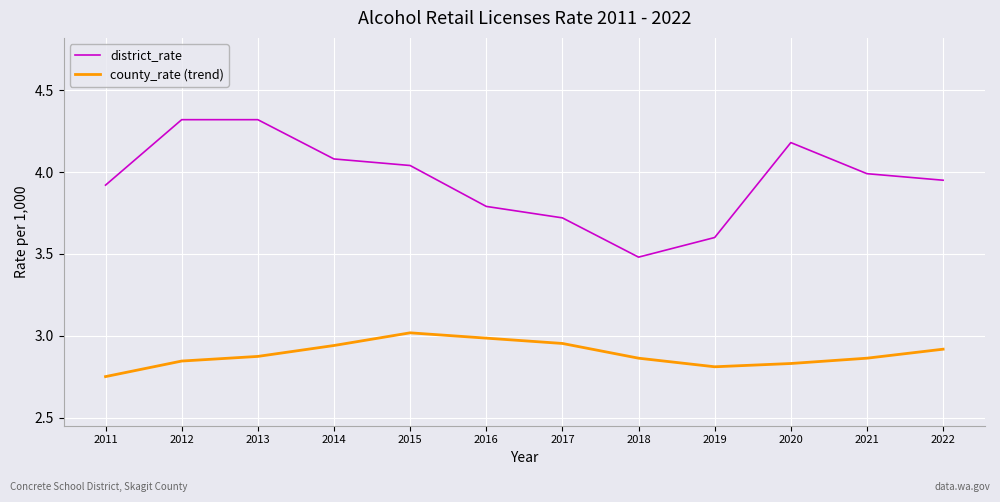

The value of county_rate (trend) at 2014 is 4.2. True or false?

False